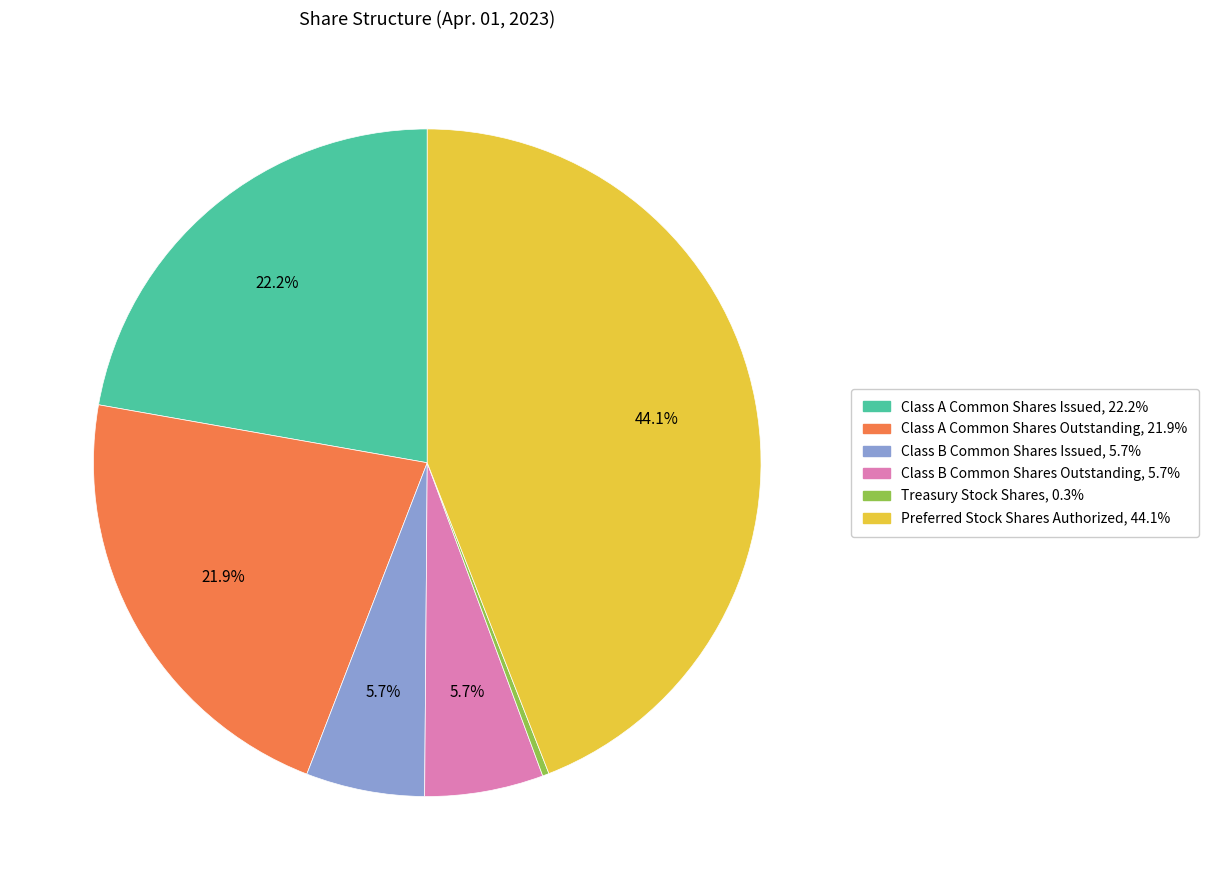

To the nearest percent, what portion does Class B Common Shares Issued represent?

6%